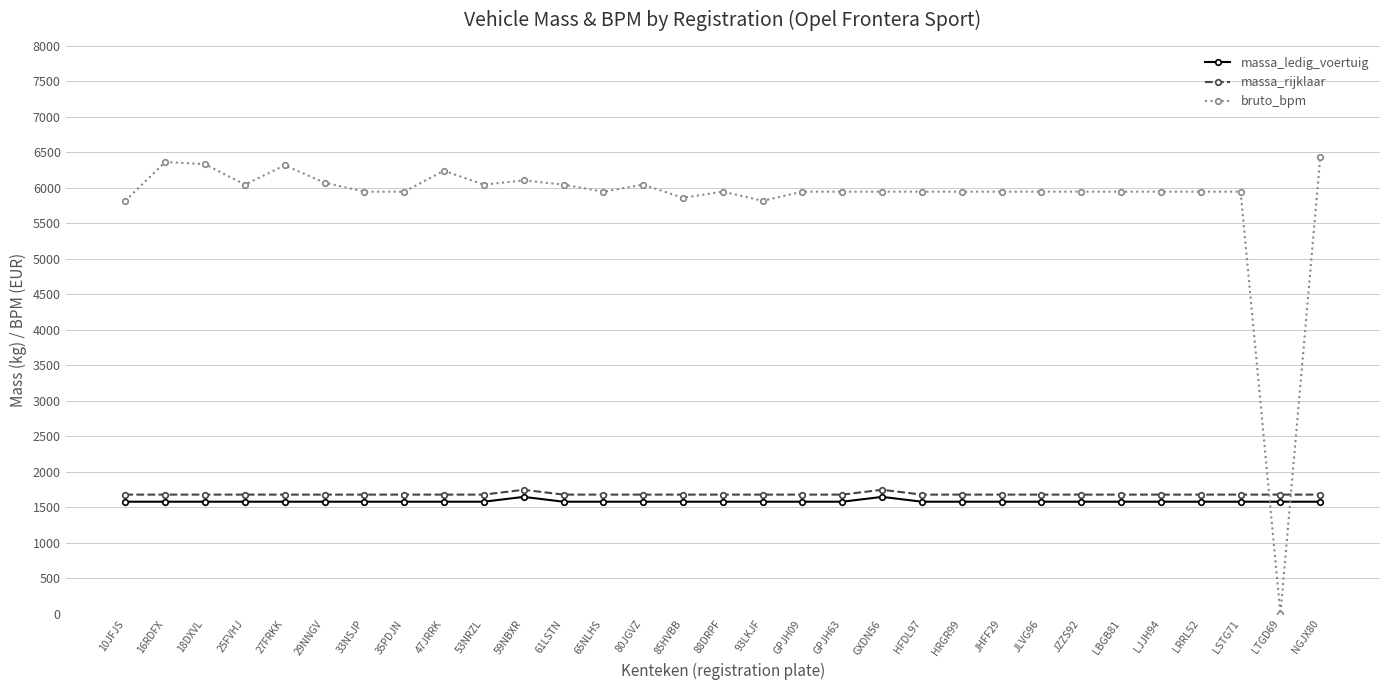

How many categories are shown in the chart?

31